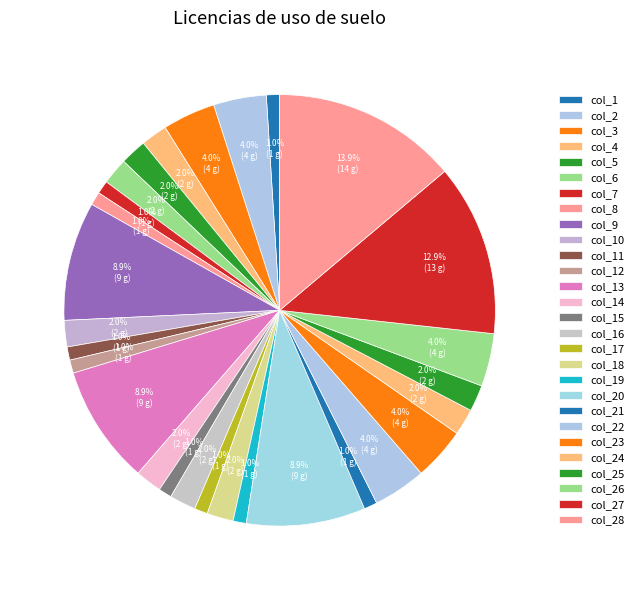

Does col_27 account for over 50% of the chart?

No